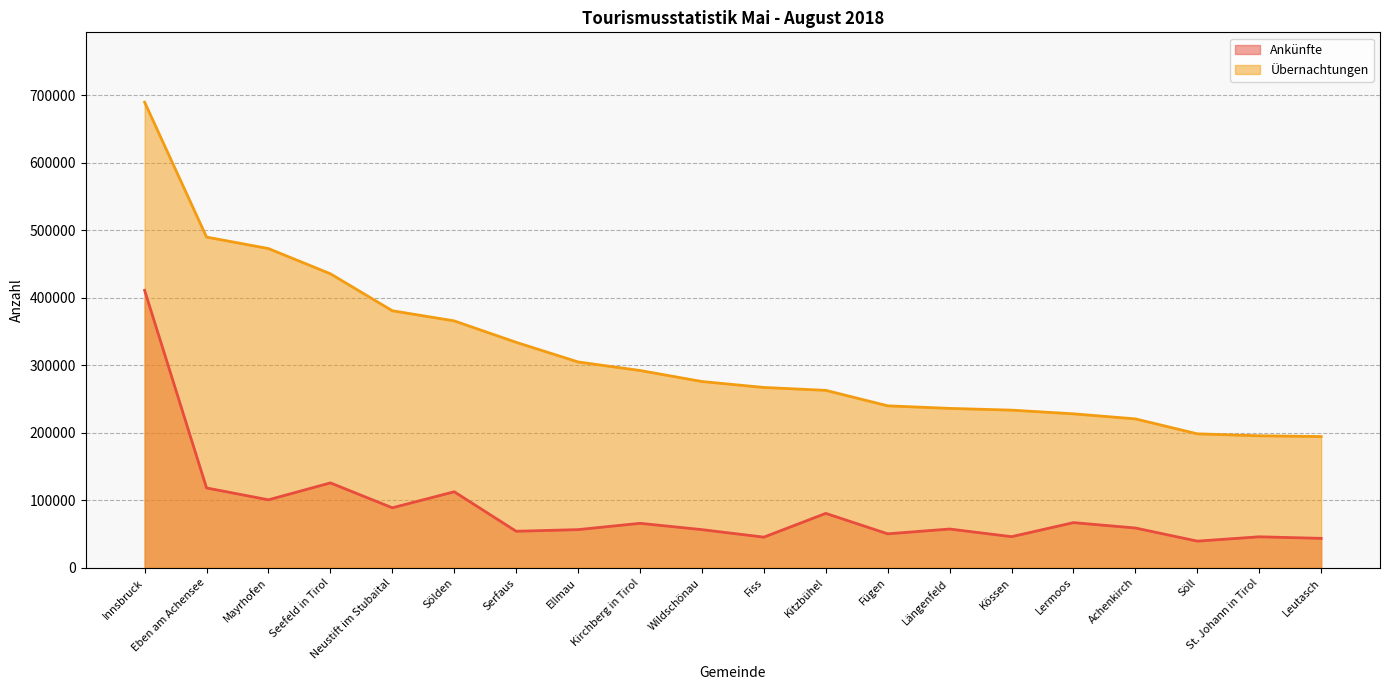

True or false: Übernachtungen has more than 2 points higher than both neighbors.

False